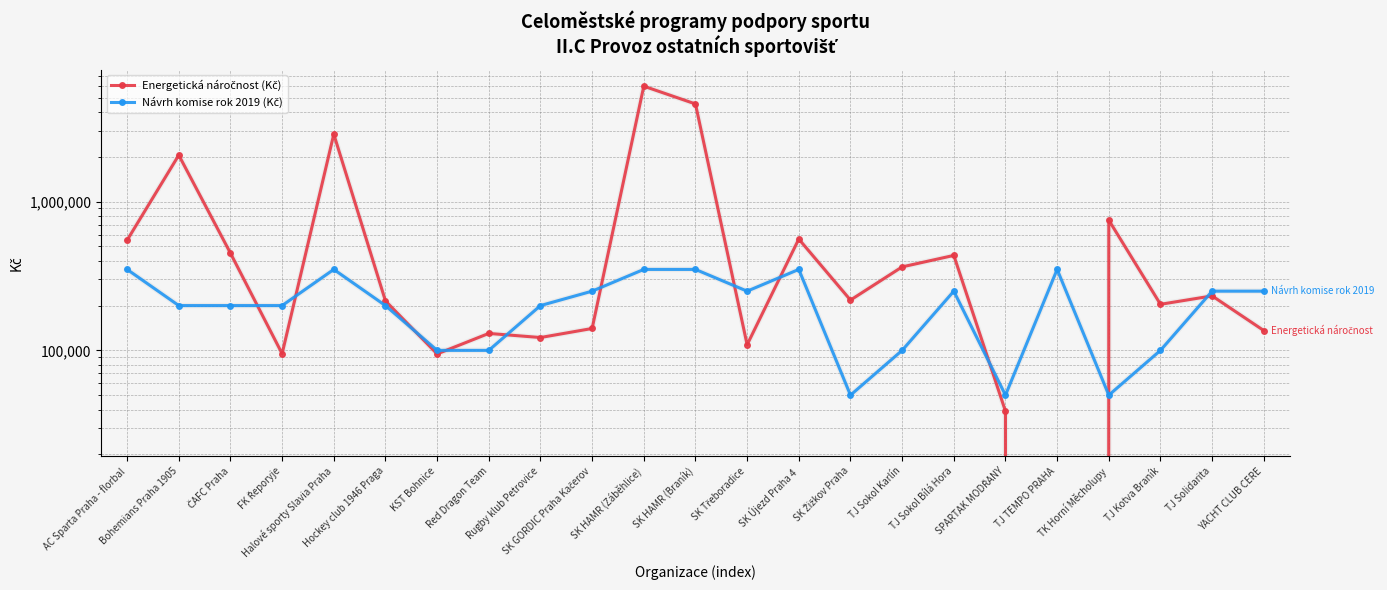

How many values in the Návrh komise rok 2019 (Kč) series exceed 200000?

11